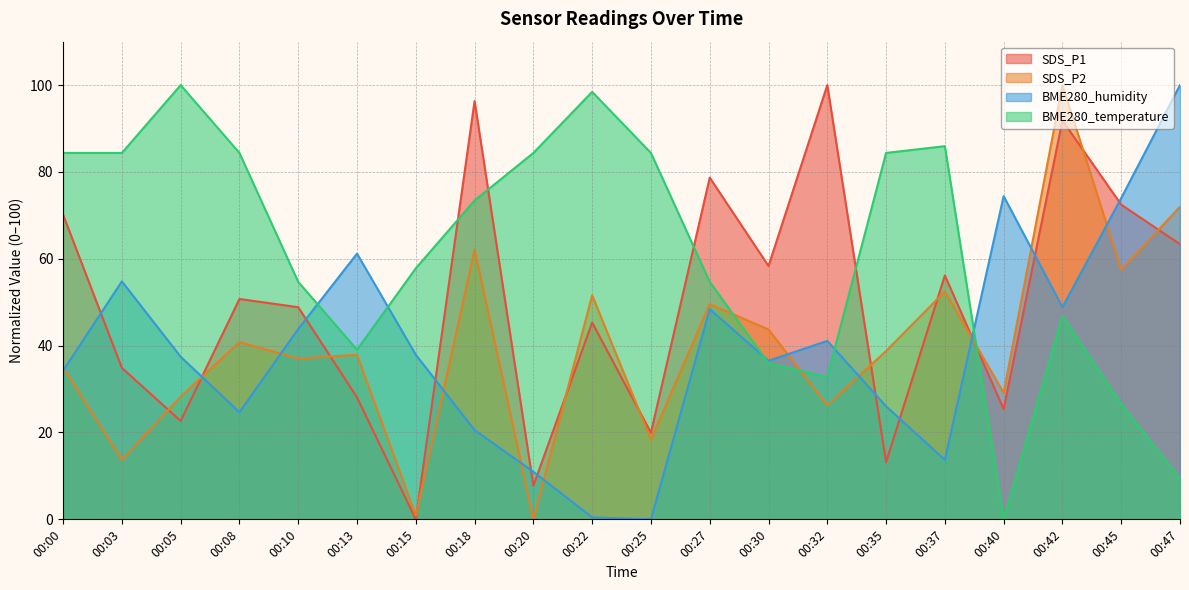

What are all the series names shown in the legend?

SDS_P1, SDS_P2, BME280_humidity, BME280_temperature